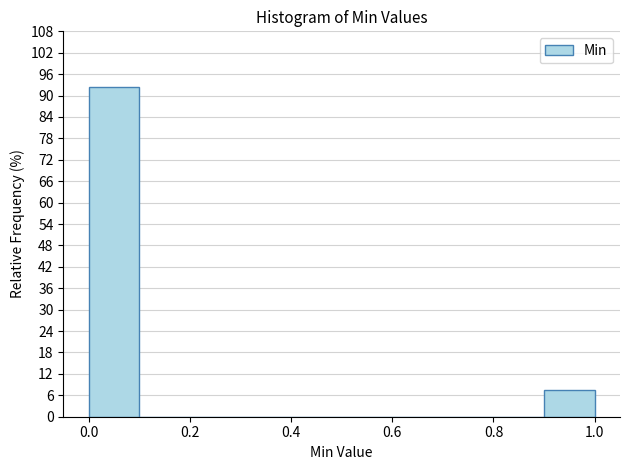

Which range on the x-axis has the tallest bar?

0.0 to 0.1